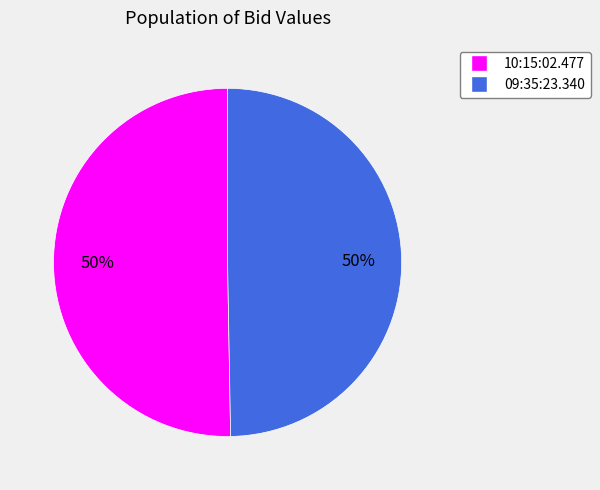

True or false: 10:15:02.477 accounts for 57% of the total.

False